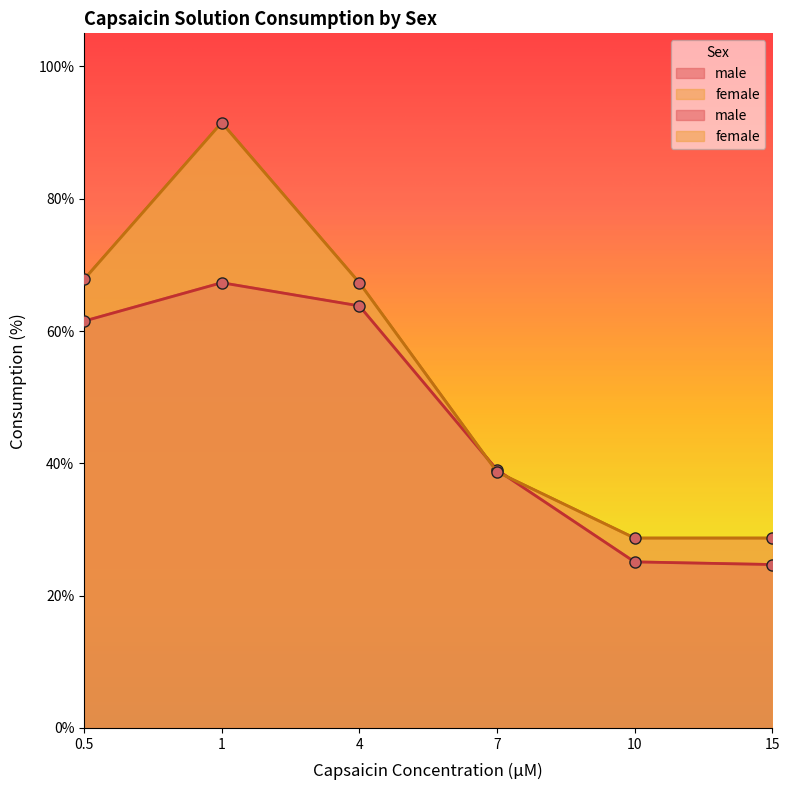

What is the average value of the female series?

53.8